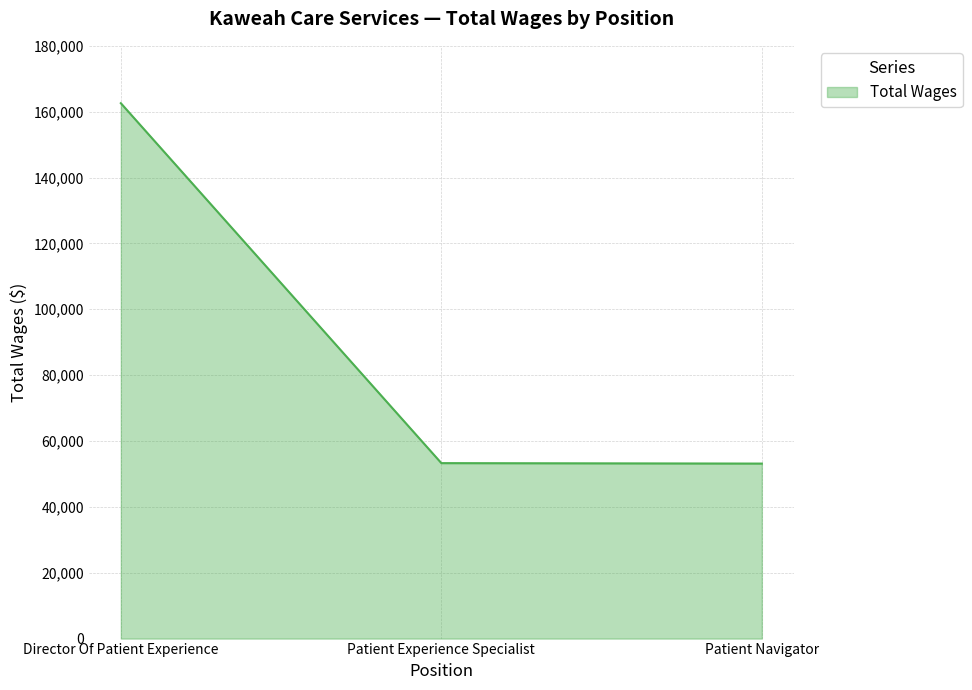

Approximately how many times larger is the value at Patient Navigator compared to Director Of Patient Experience?

0.3